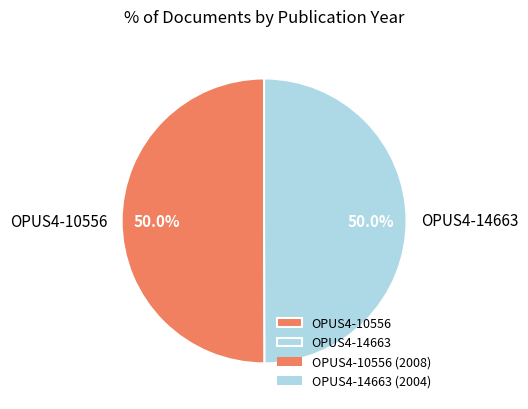

What is the ratio of the value at OPUS4-14663 to the value at OPUS4-10556?

1.0